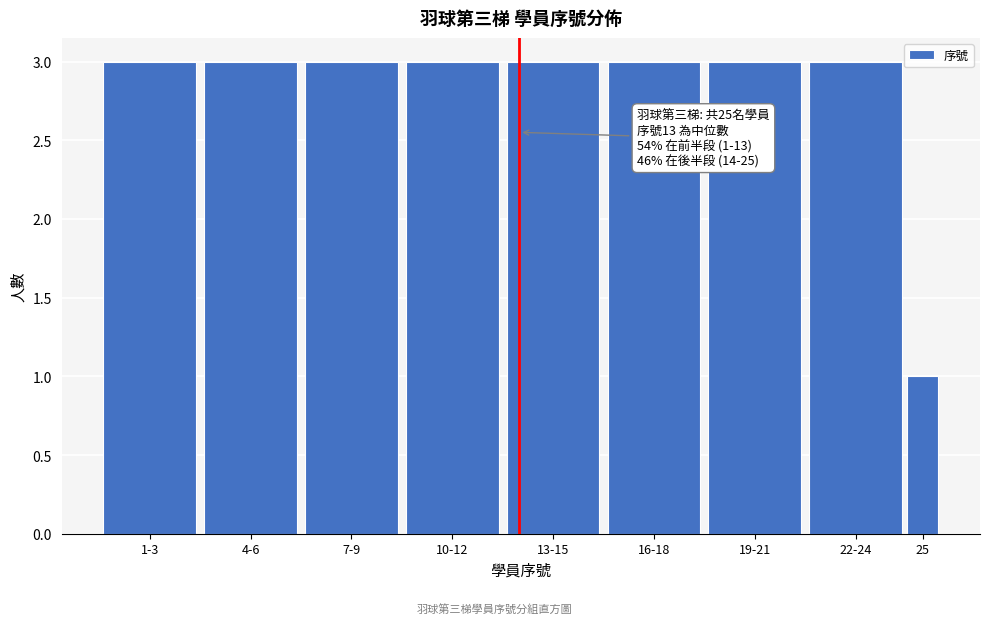

Reading left to right, list all the values displayed in this chart.

3	3	3	3	3	3	3	3	1